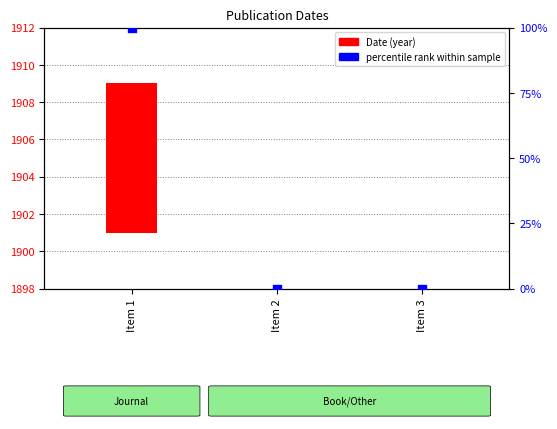

What is the change in value from Item 1 to Item 3?

-100